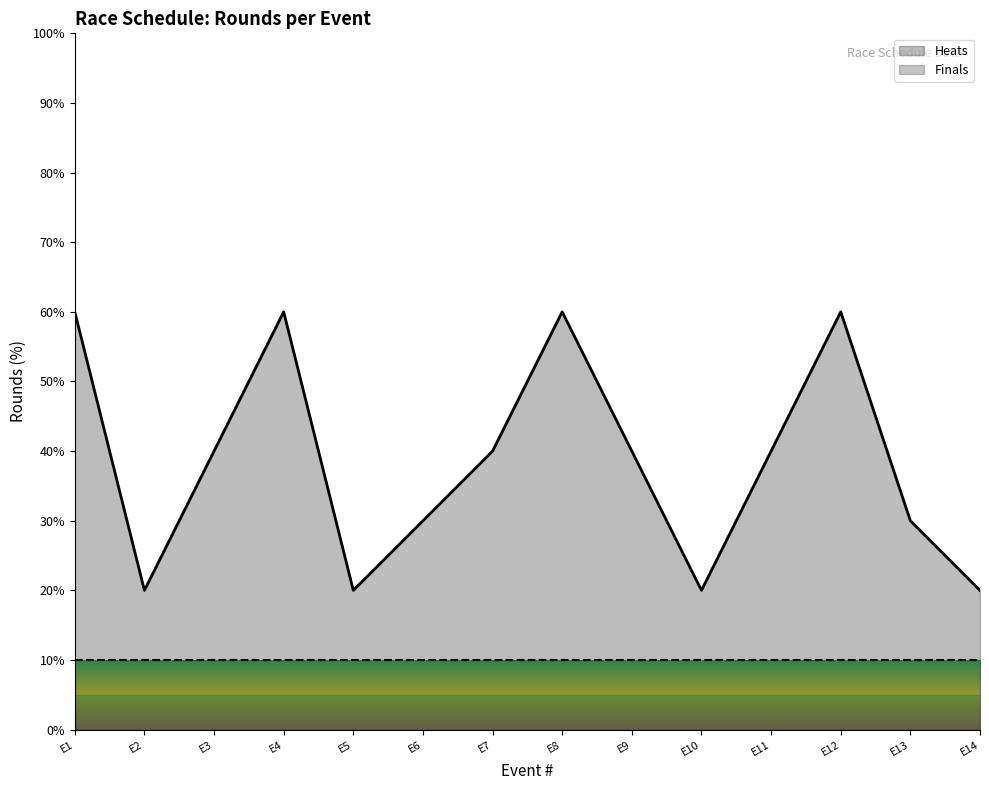

Which series changed the most between E4 and E7?

Heats